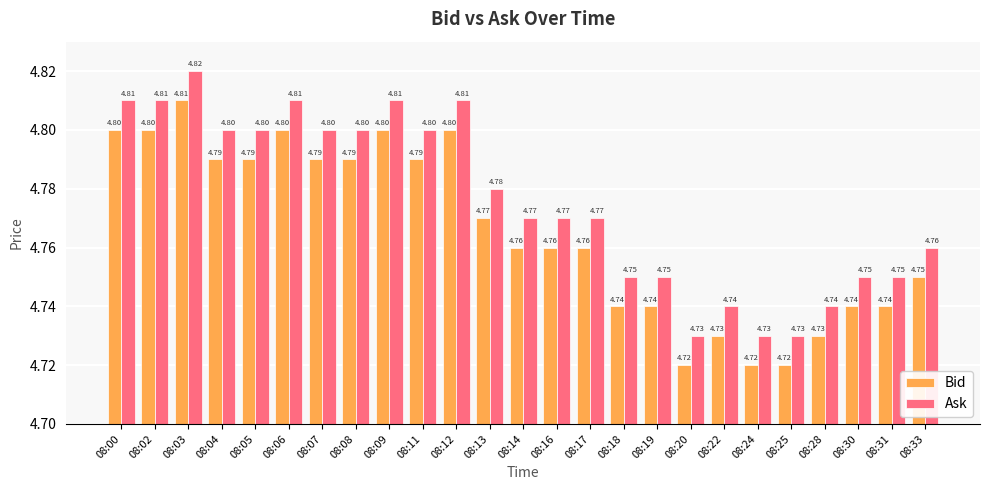

The value of Bid at 08:06 is 4.8. True or false?

True